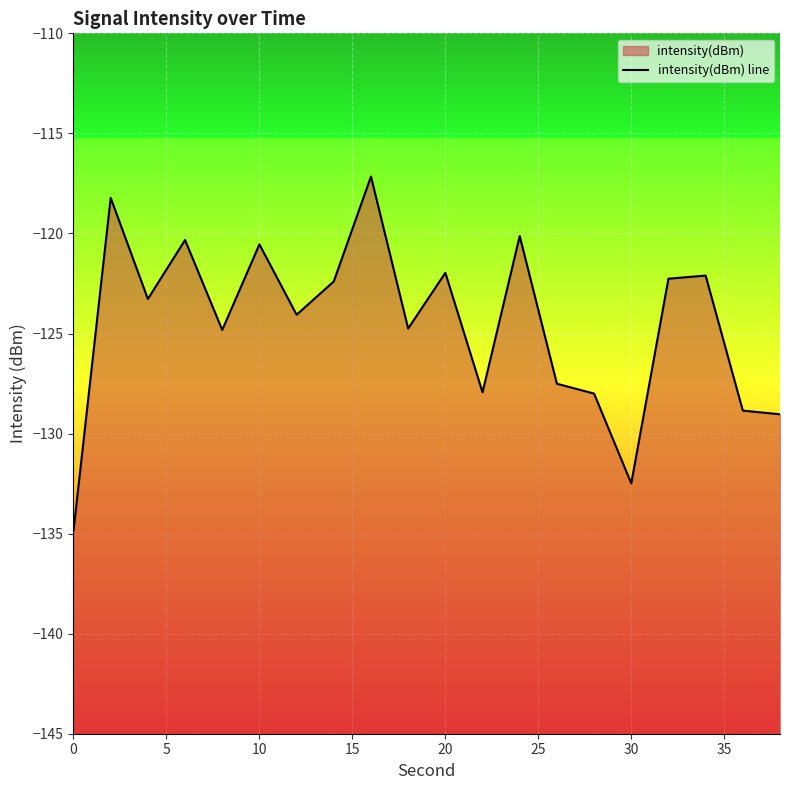

What is the smallest value displayed?

-134.9